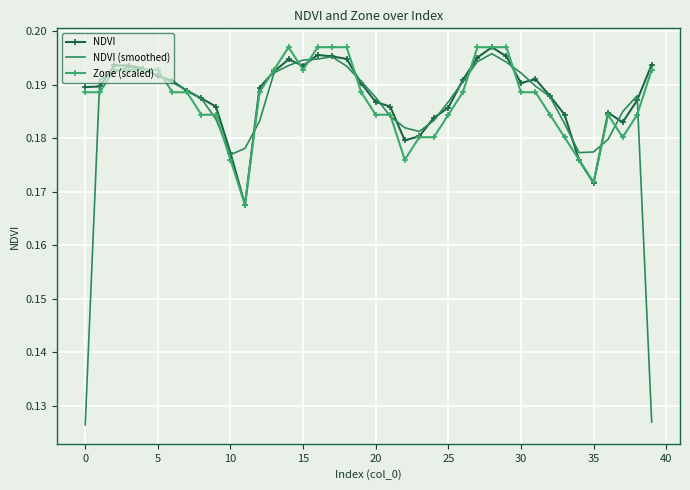

Which series has the widest spread of values?

NDVI (smoothed)